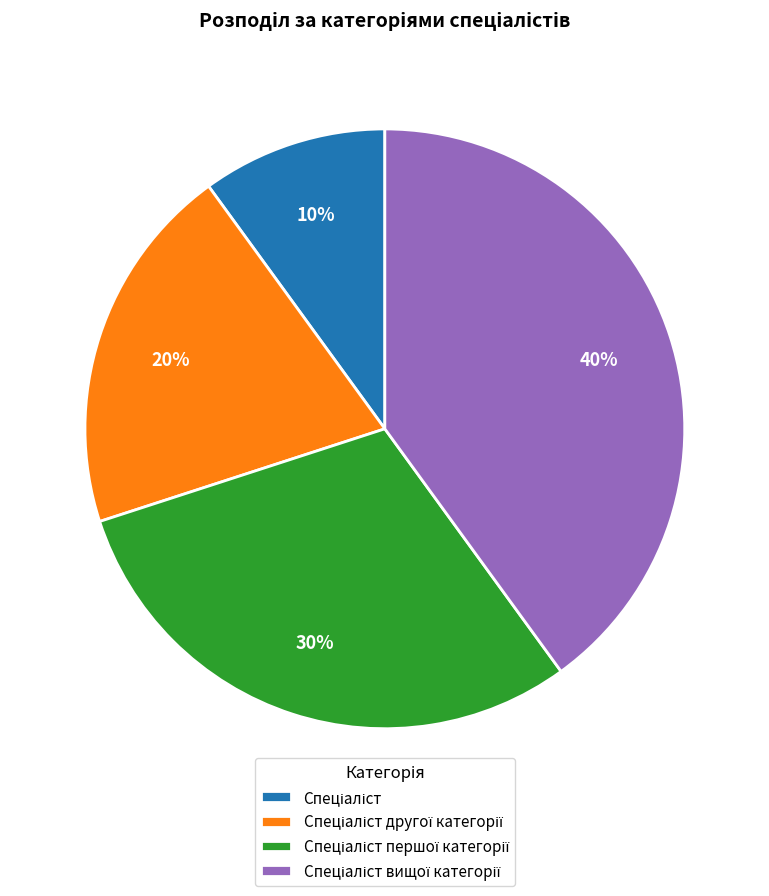

To the nearest percent, what is the average slice percentage?

25%